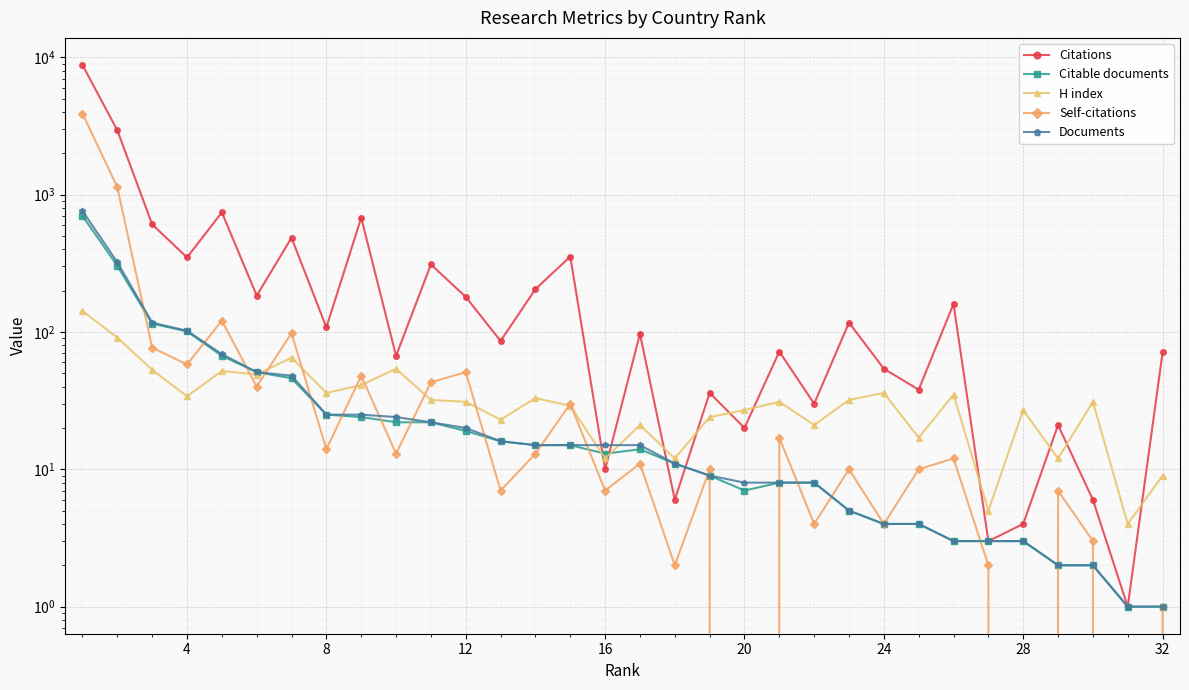

True or false: Citable documents has more than 1 points higher than both neighbors.

False